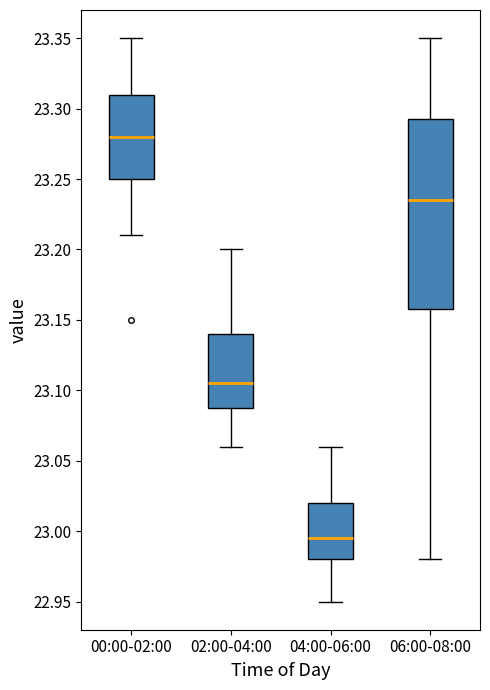

Where is the upper edge of the box for 06:00-08:00 on the y-axis? The values are not printed on the chart, so give them approximately, as read against the axis.

23.295